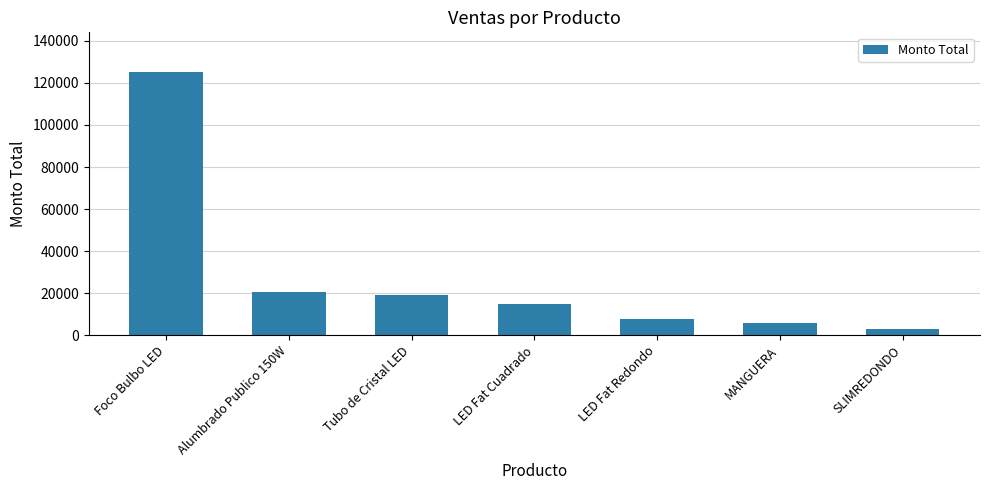

True or false: the data shows 7500.0 at LED Fat Redondo.

True